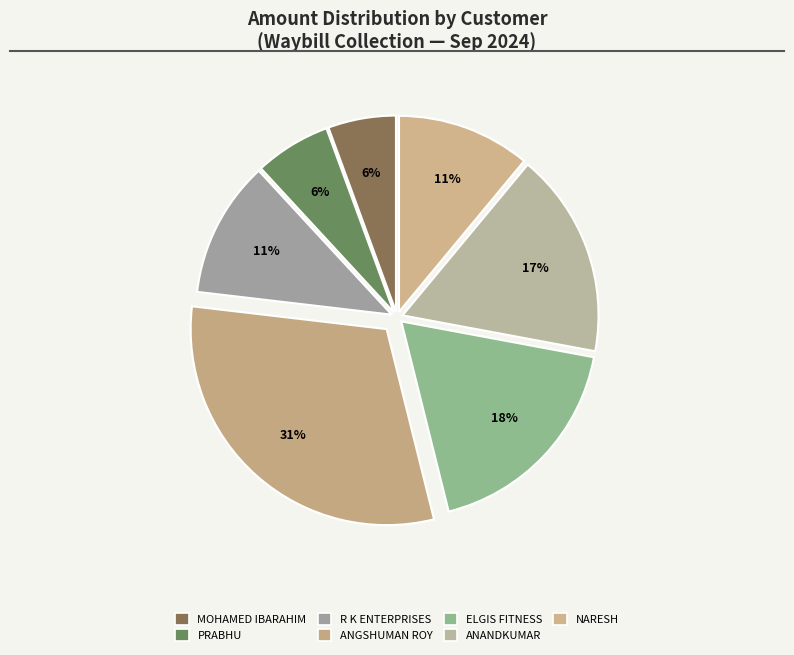

How many segments does this pie chart have?

7